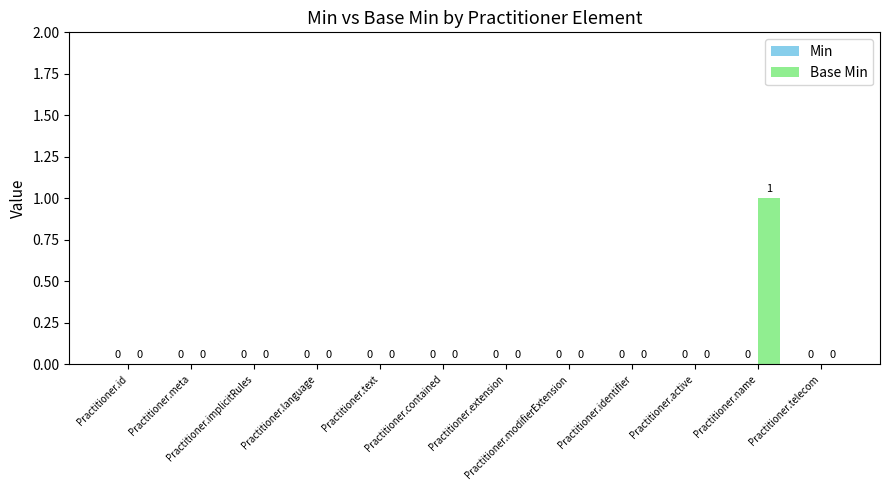

What is the change in value from Practitioner.implicitRules to Practitioner.name?

+1